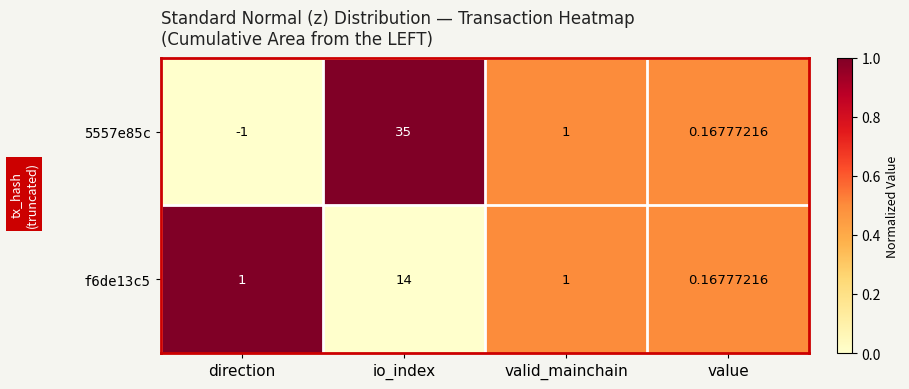

Where does the 5557e85c series first go above 1?

io_index